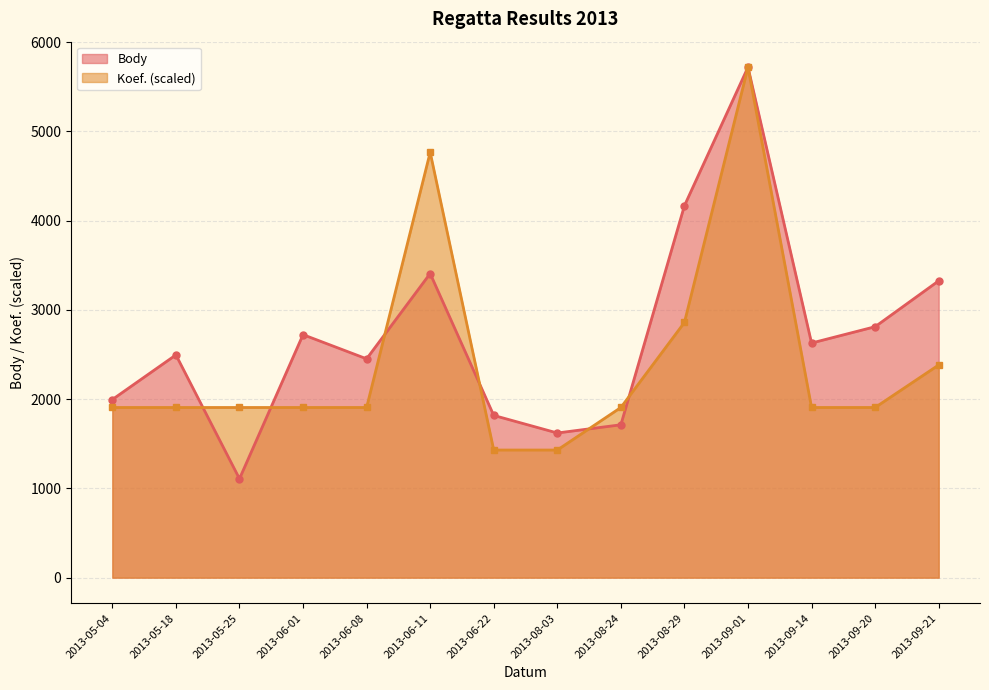

At how many categories does at least one series exceed 5448?

1